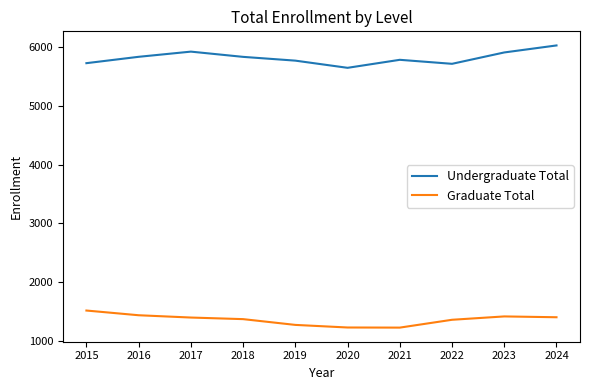

Read the Undergraduate Total value at 2021.

5778